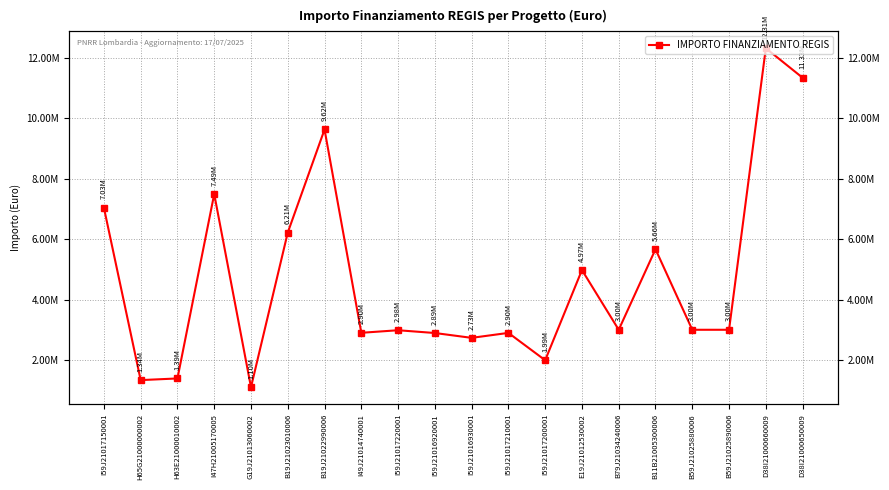

What is the change in value from H63E21000010002 to B59J21025880006?

+1609037.8